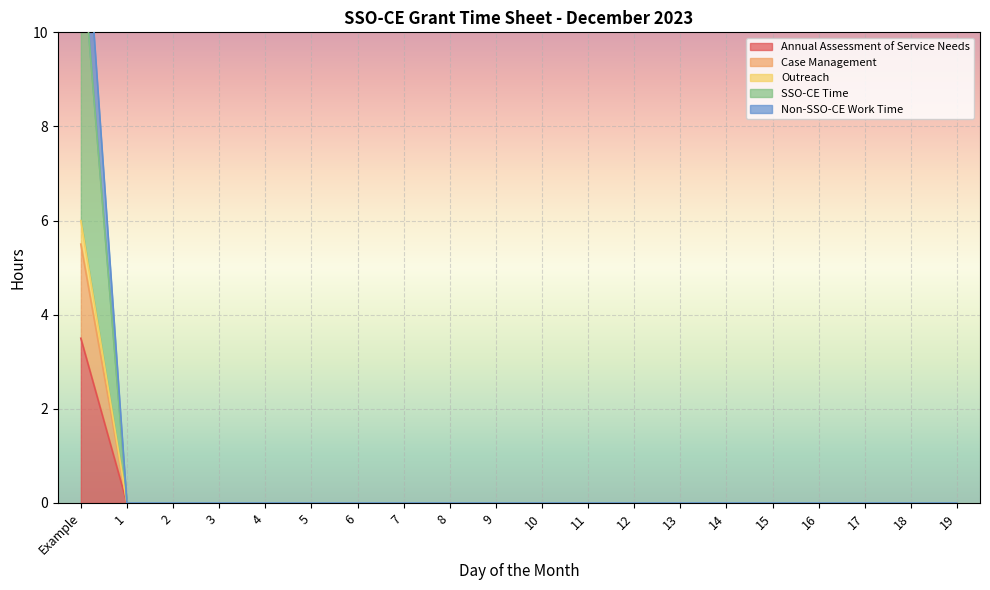

Rank the categories by Outreach value from lowest to highest.

1, 2, 3, 4, 5, 6, 7, 8, 9, 10, 11, 12, 13, 14, 15, 16, 17, 18, 19, Example